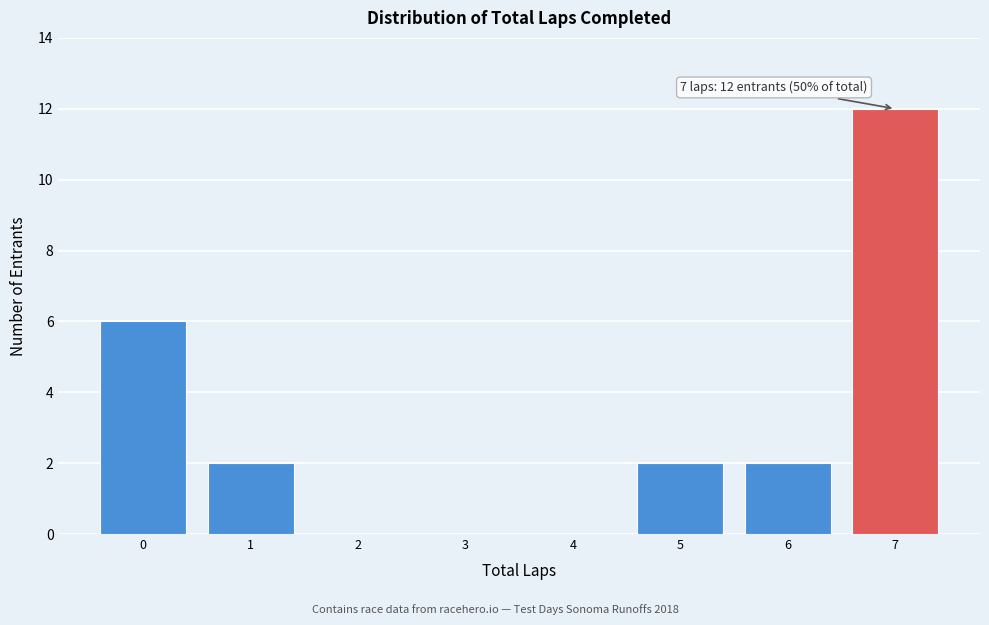

Over which range of the x-axis is the bar tallest?

6.5 to 7.5